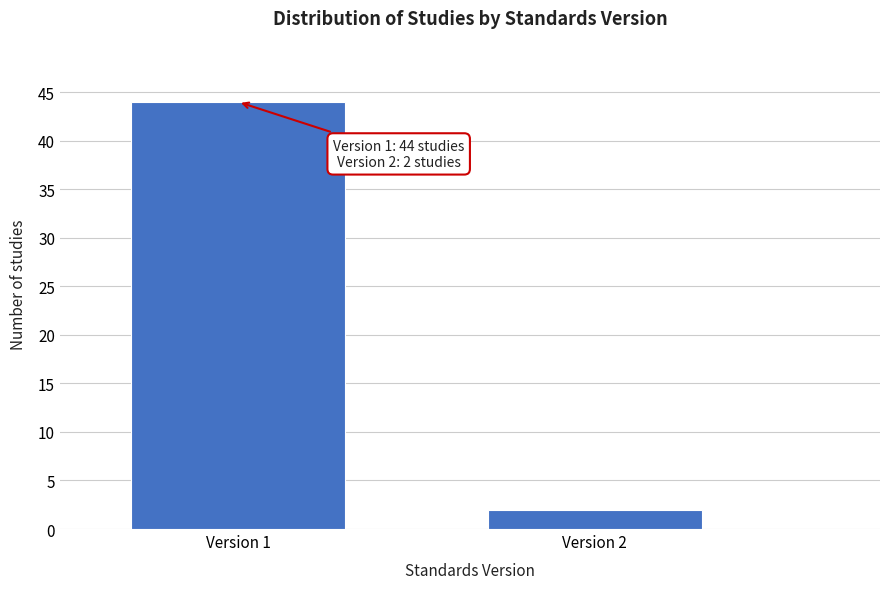

Reading right to left, list all the values displayed in this chart.

2	44